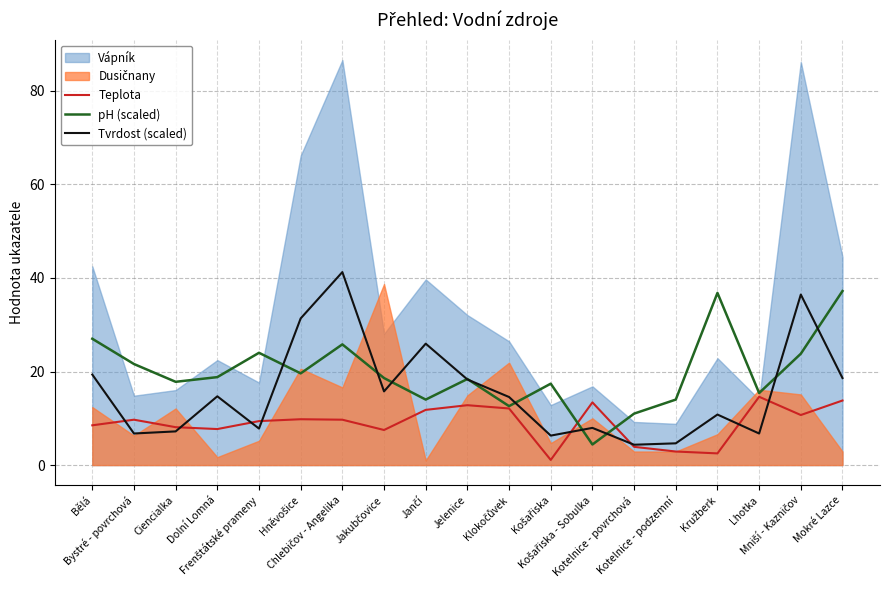

What is the maximum value for pH (scaled)?

37.2